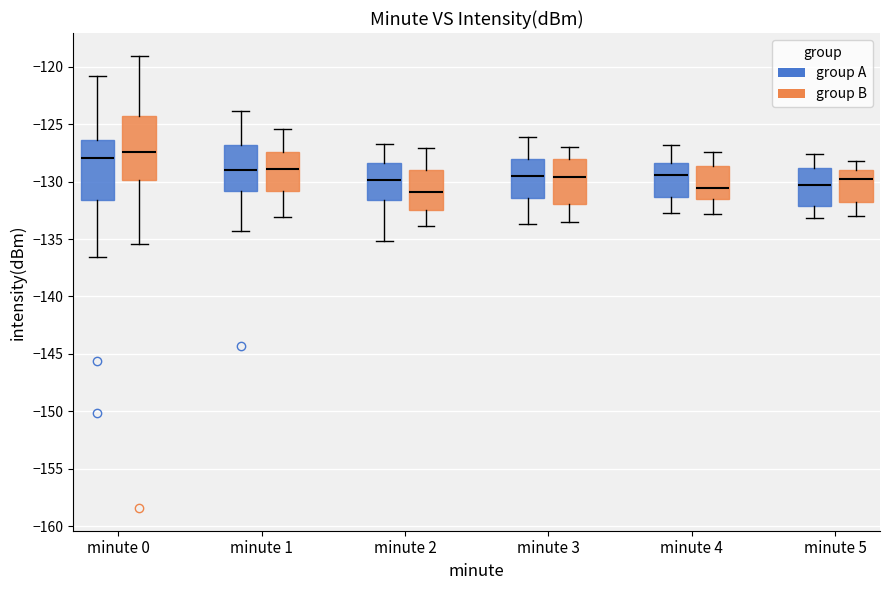

Where is the upper edge of the box for minute 2 (group B) on the y-axis? The values are not printed on the chart, so give them approximately, as read against the axis.

-129.0